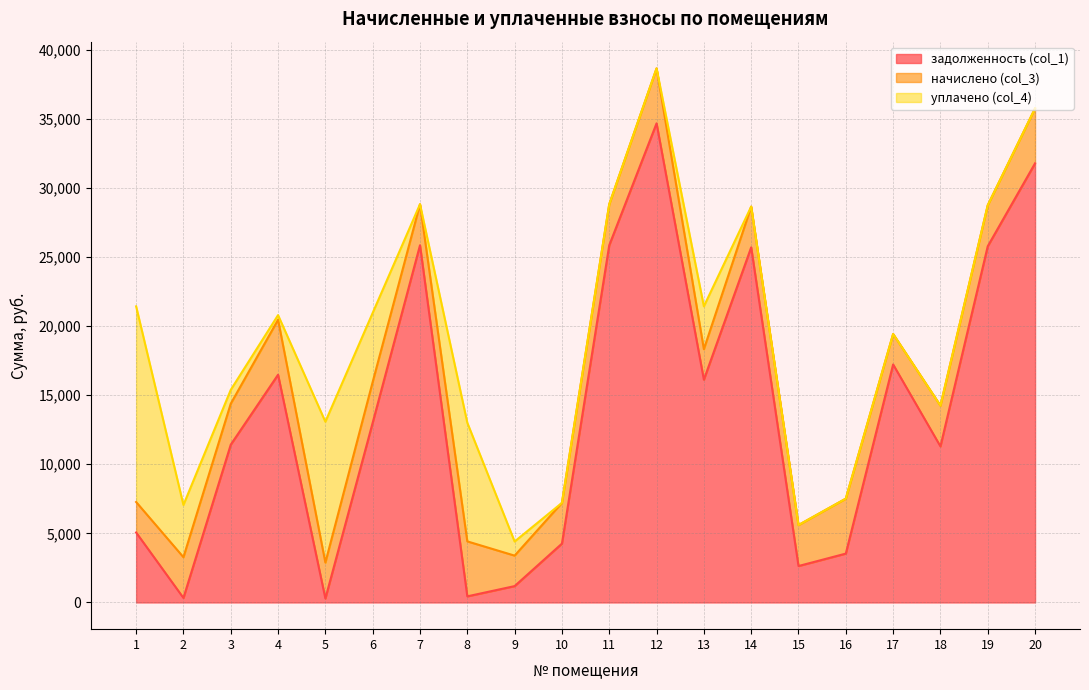

How many lines are shown in the chart?

3